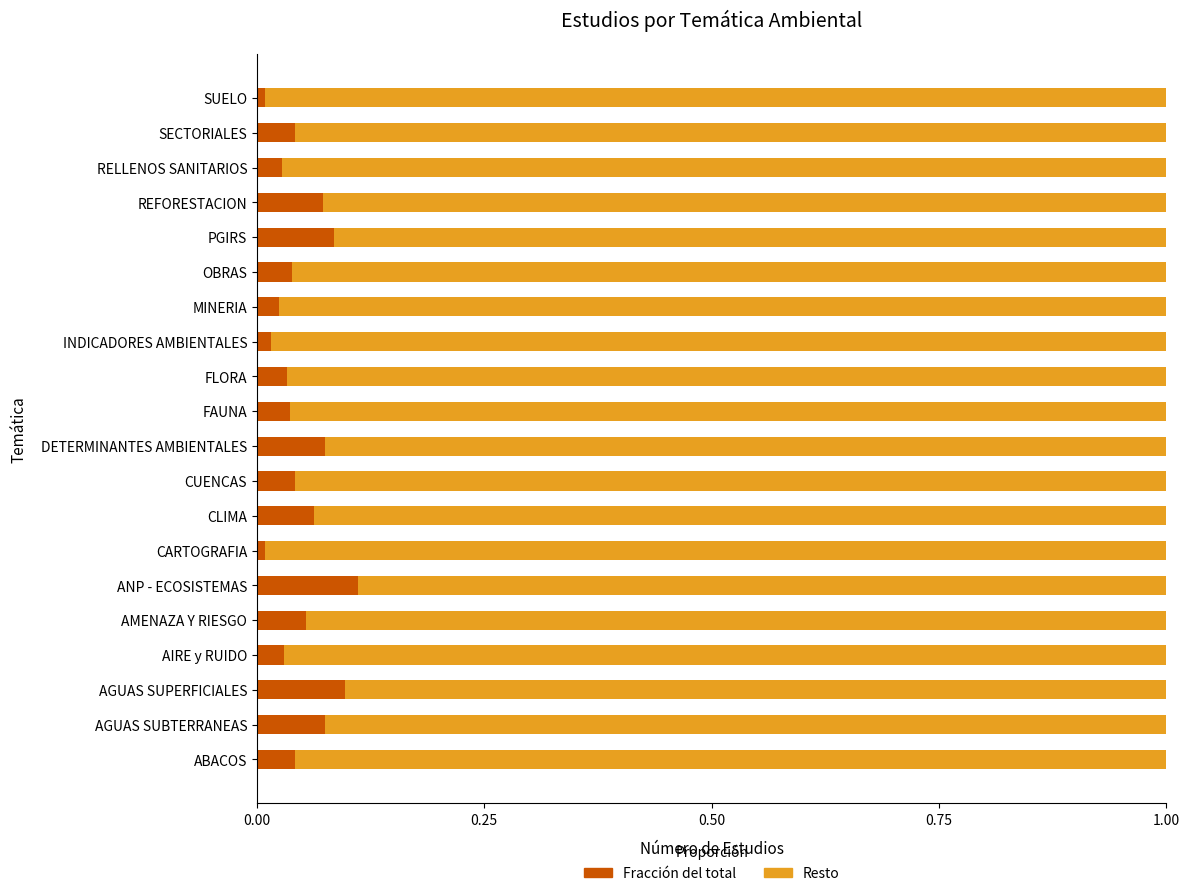

How many data points does each series have?

20